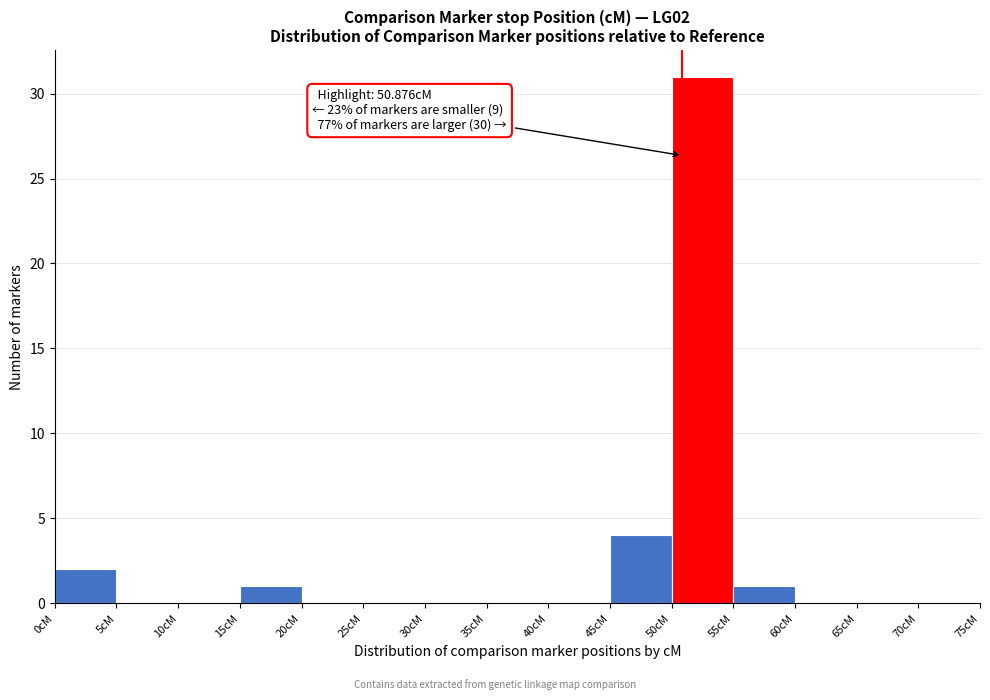

Which range on the x-axis has the tallest bar?

50 to 55